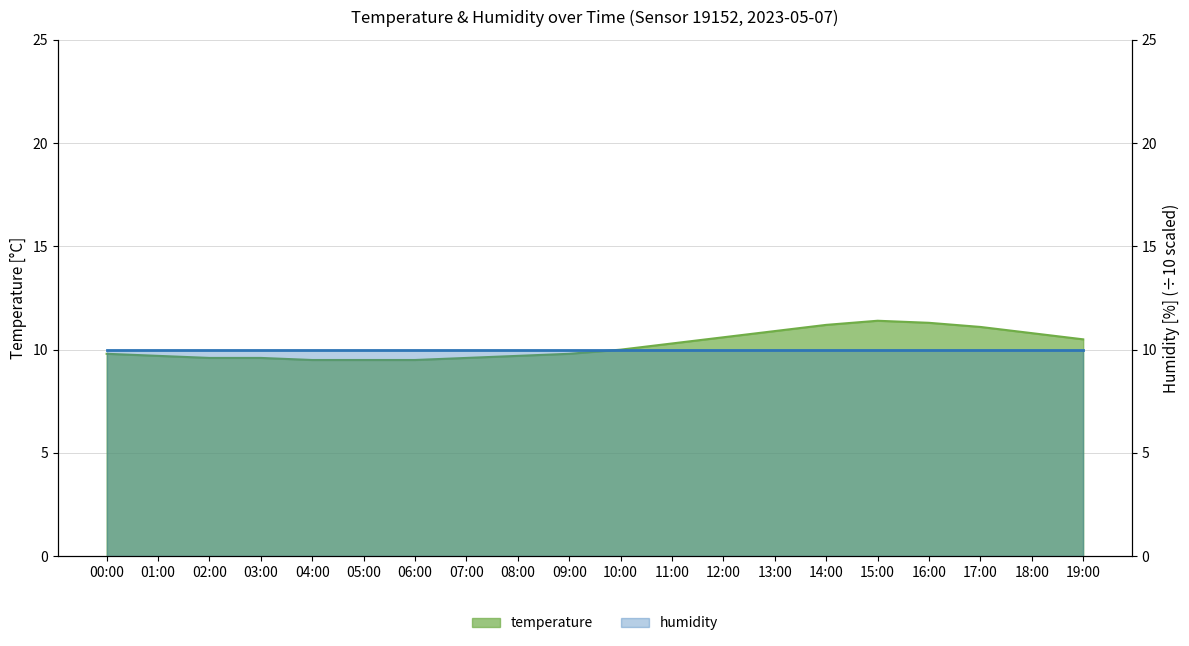

Where is the first local maximum?

15:00